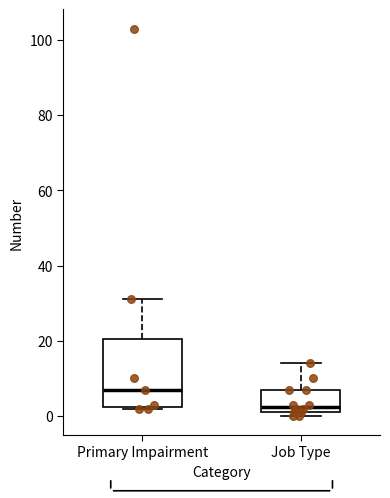

Reading left to right, read every box against the y-axis: the position of its median line, the range the box covers, and the ends of its whiskers. The values are not printed on the chart, so give them approximately, as read against the axis.

Primary Impairment: median 8, box 2 to 20, whiskers 2 to 32
Job Type: median 2 (just above the box's lower edge), box 2 to 8, whiskers 0 to 14